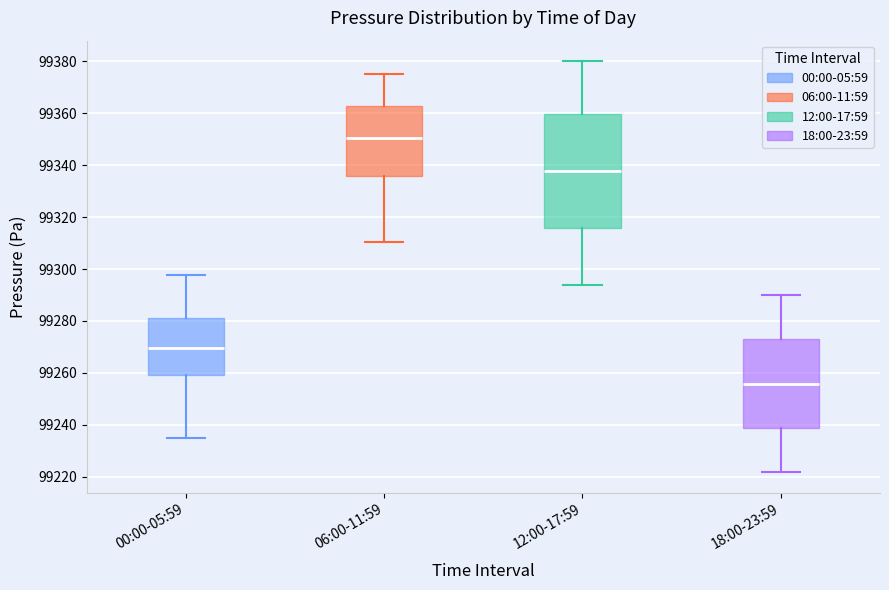

Which box's median line is the highest?

06:00-11:59